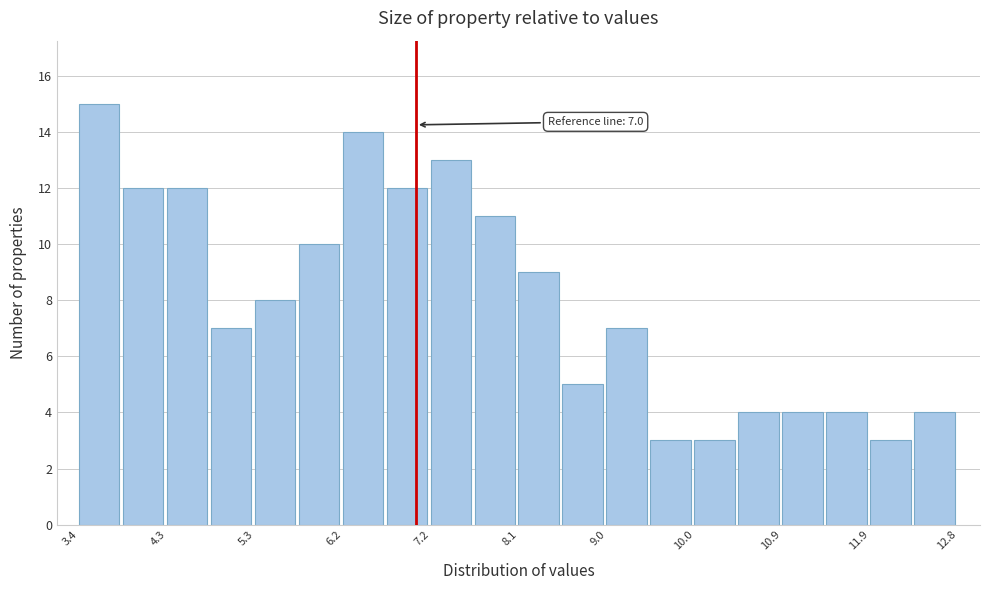

Over which range of the x-axis is the bar tallest?

3.4 to 3.9